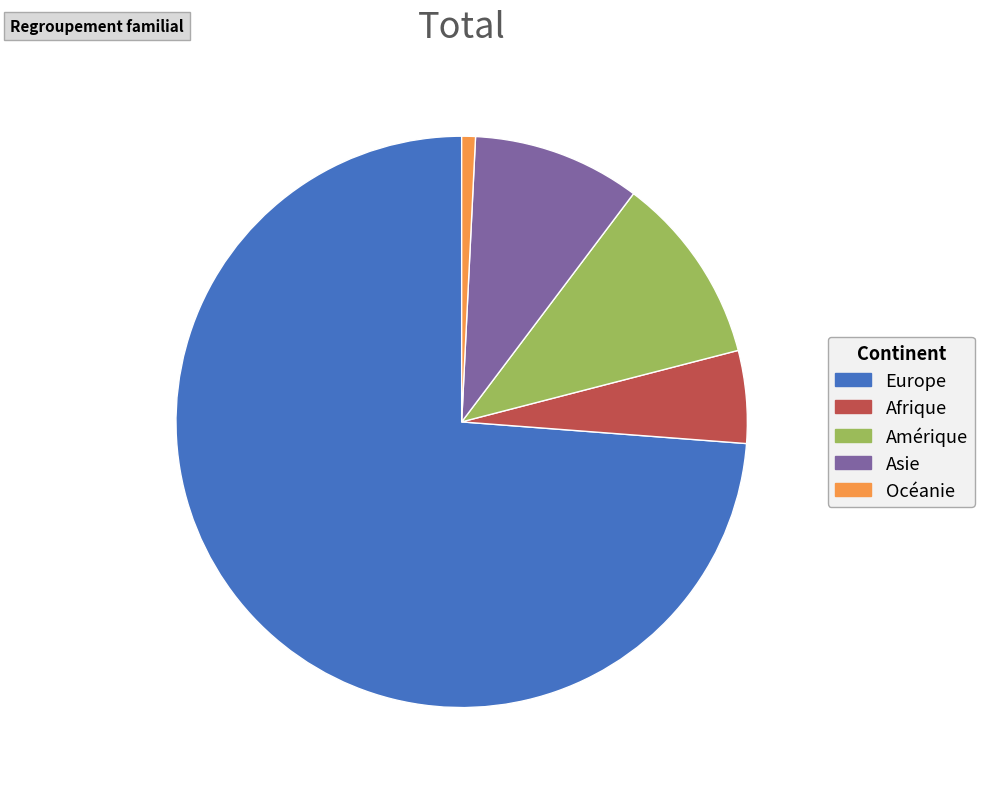

Approximately how many times larger is the value at Afrique compared to Amérique?

0.5